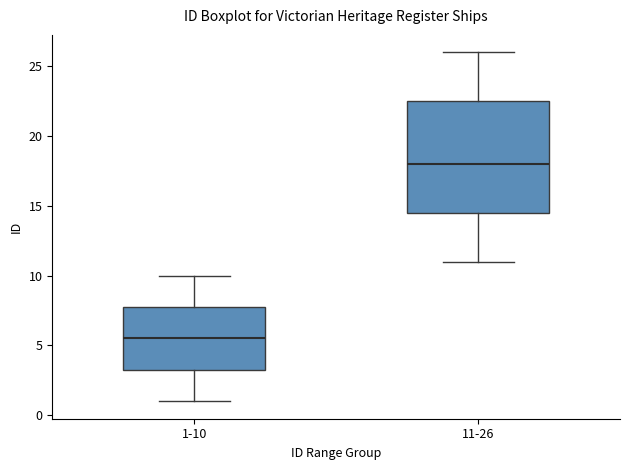

Where is the upper edge of the box for 1-10 on the y-axis? The values are not printed on the chart, so give them approximately, as read against the axis.

8.0